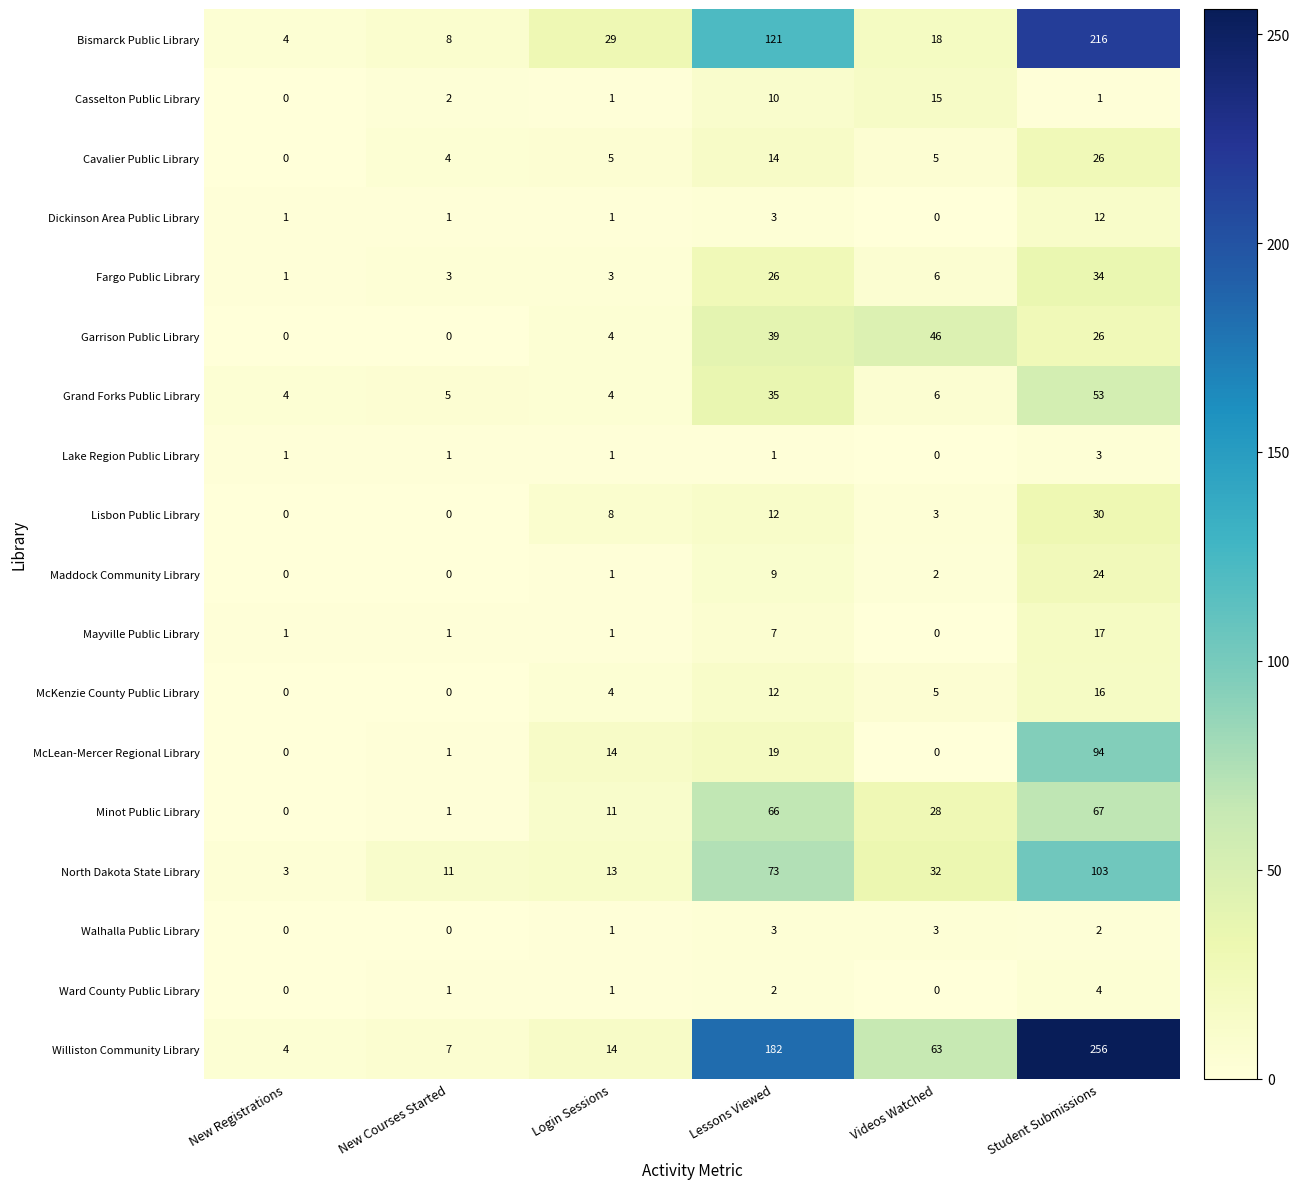

What is the difference between the highest and lowest values at New Registrations?

4